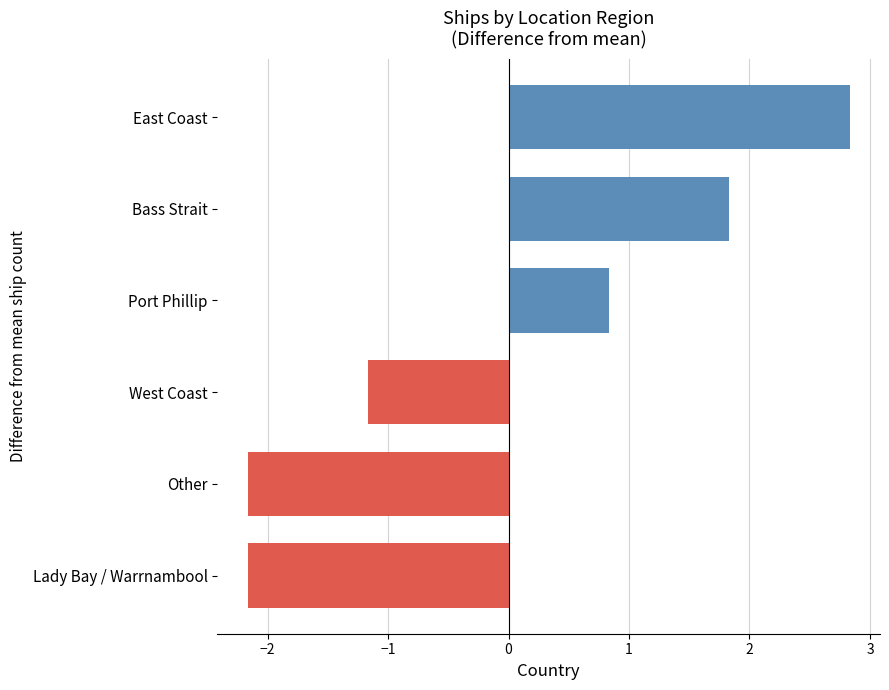

The value at Port Phillip is 0.8. True or false?

True